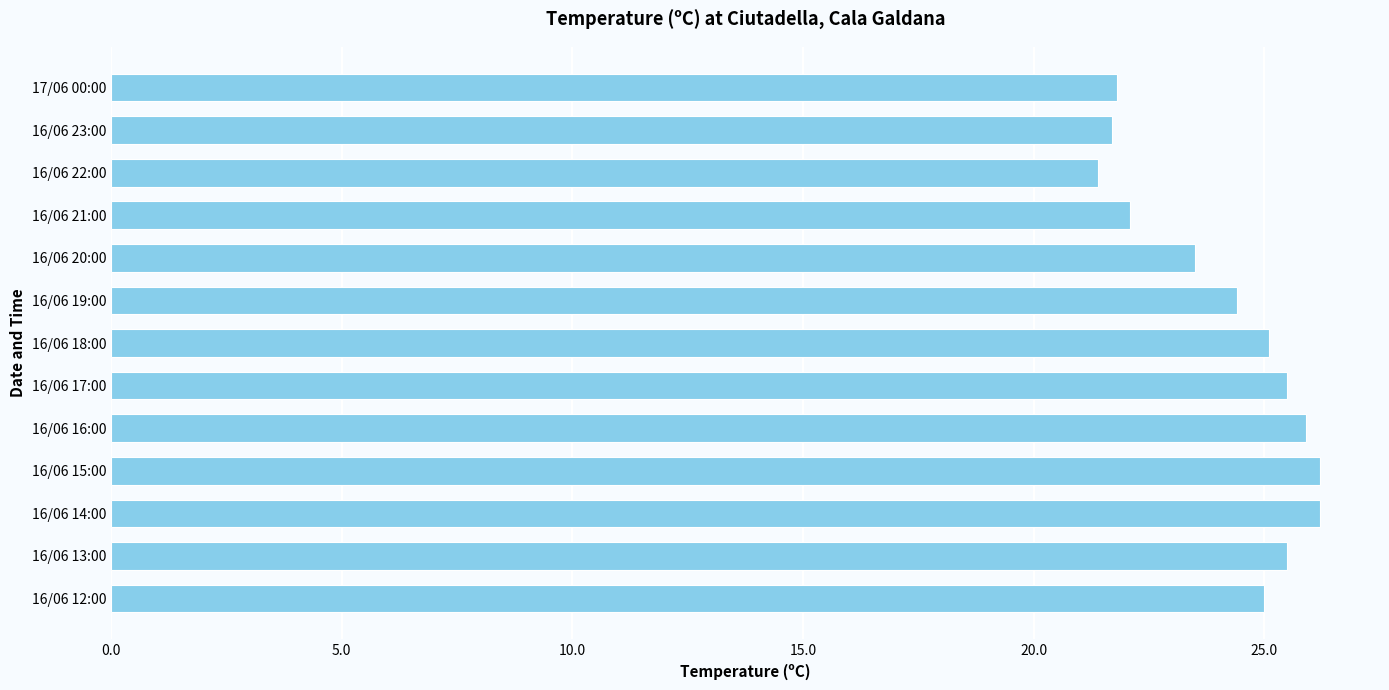

What is the maximum value shown in the chart?

26.2